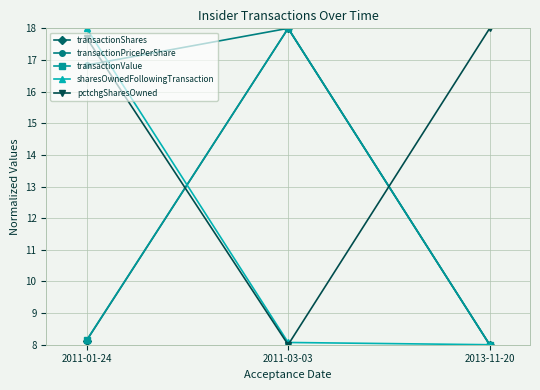

What is the average value of the pctchgSharesOwned series?

14.6